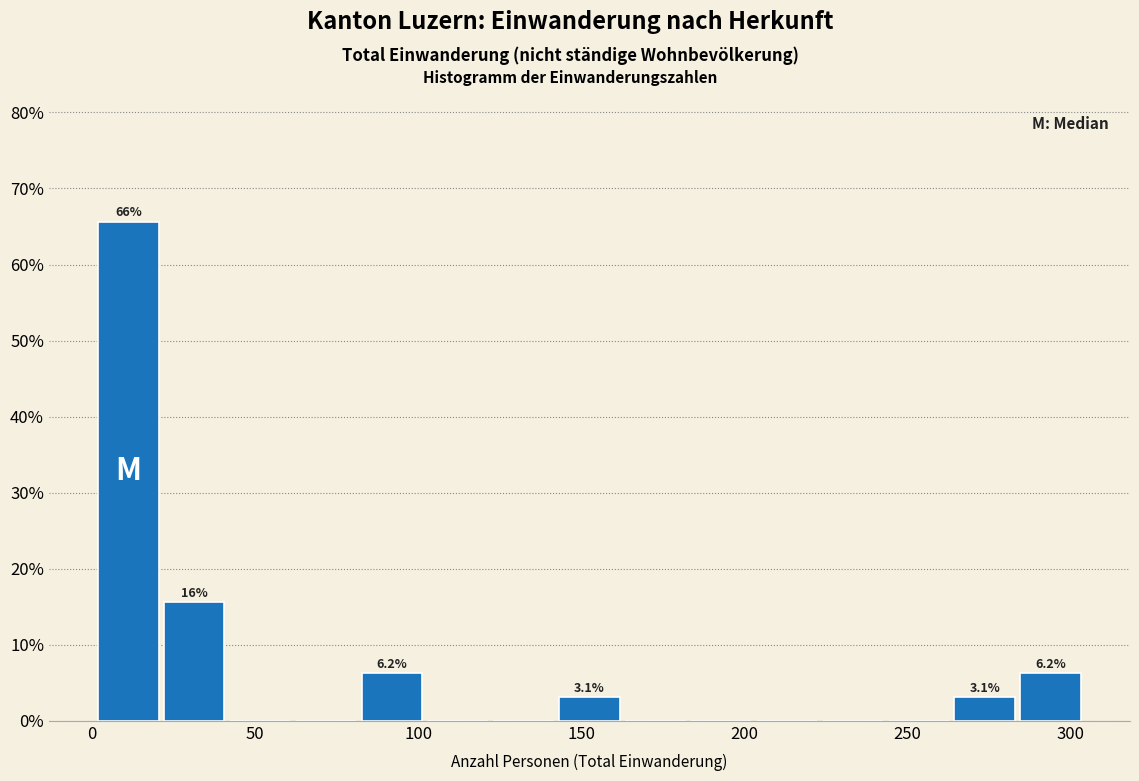

Over which range of the x-axis is the bar tallest?

0 to 20